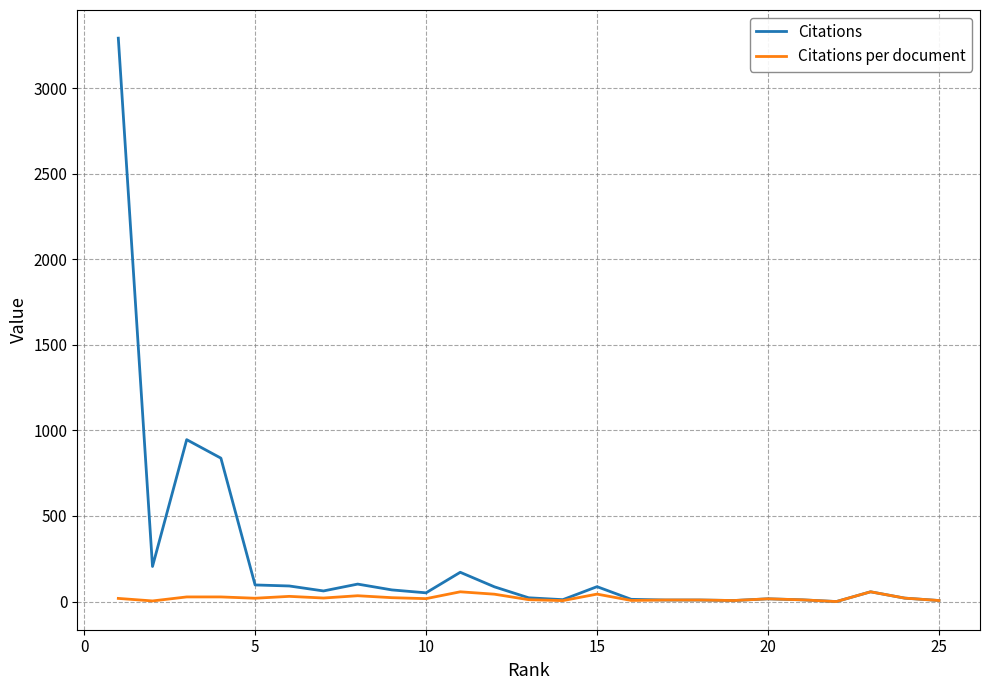

Which series has the largest total across all categories?

Citations